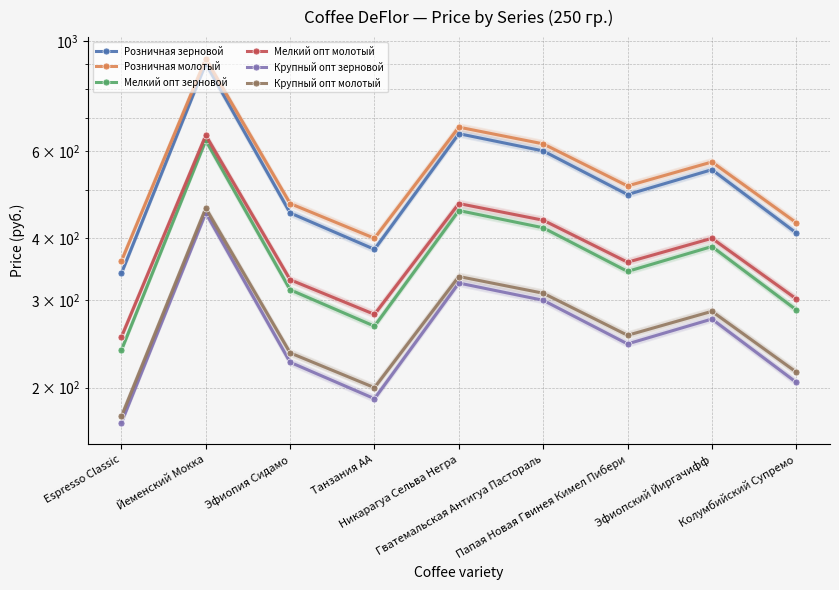

What is the greatest value displayed?

920